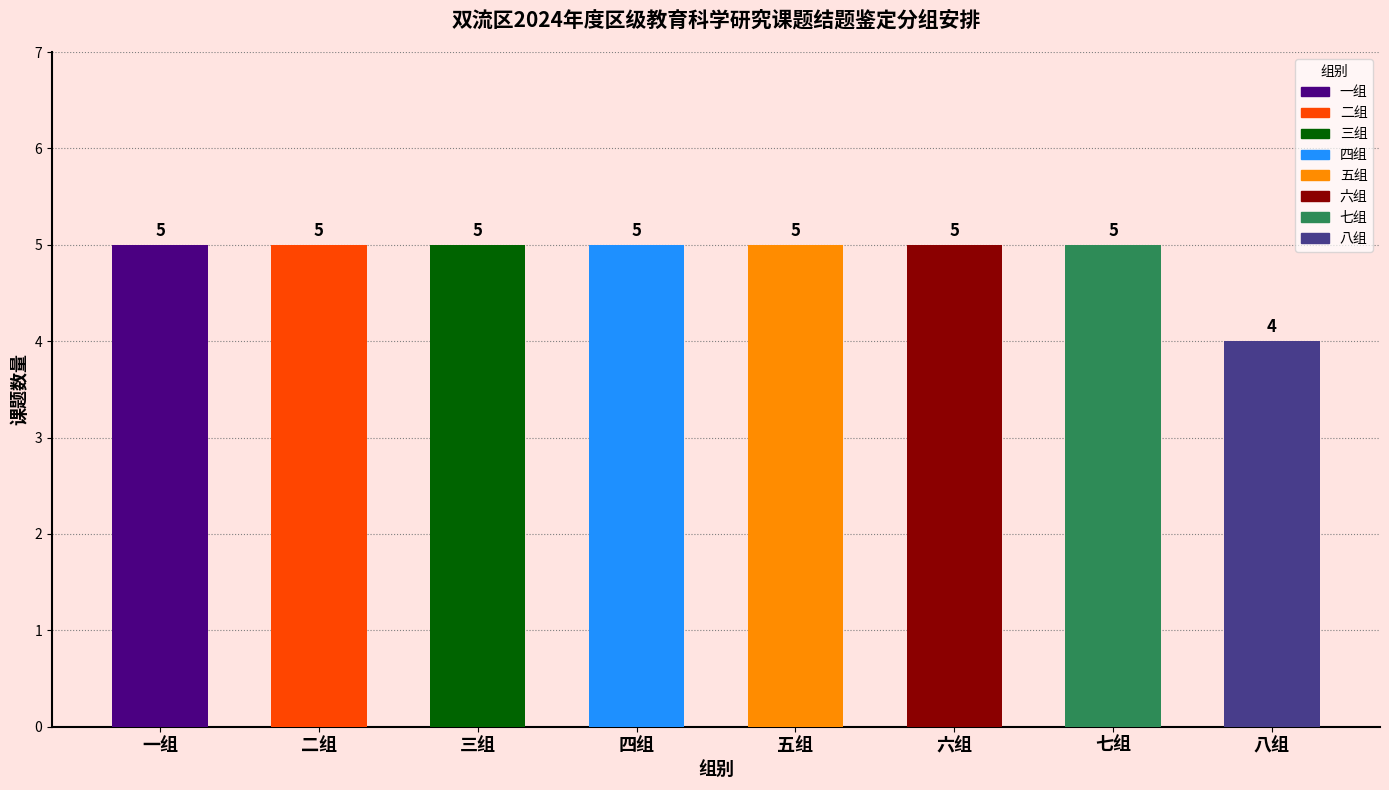

Reading left to right, transcribe all the data shown in this chart.

一组=5	二组=5	三组=5	四组=5	五组=5	六组=5	七组=5	八组=4